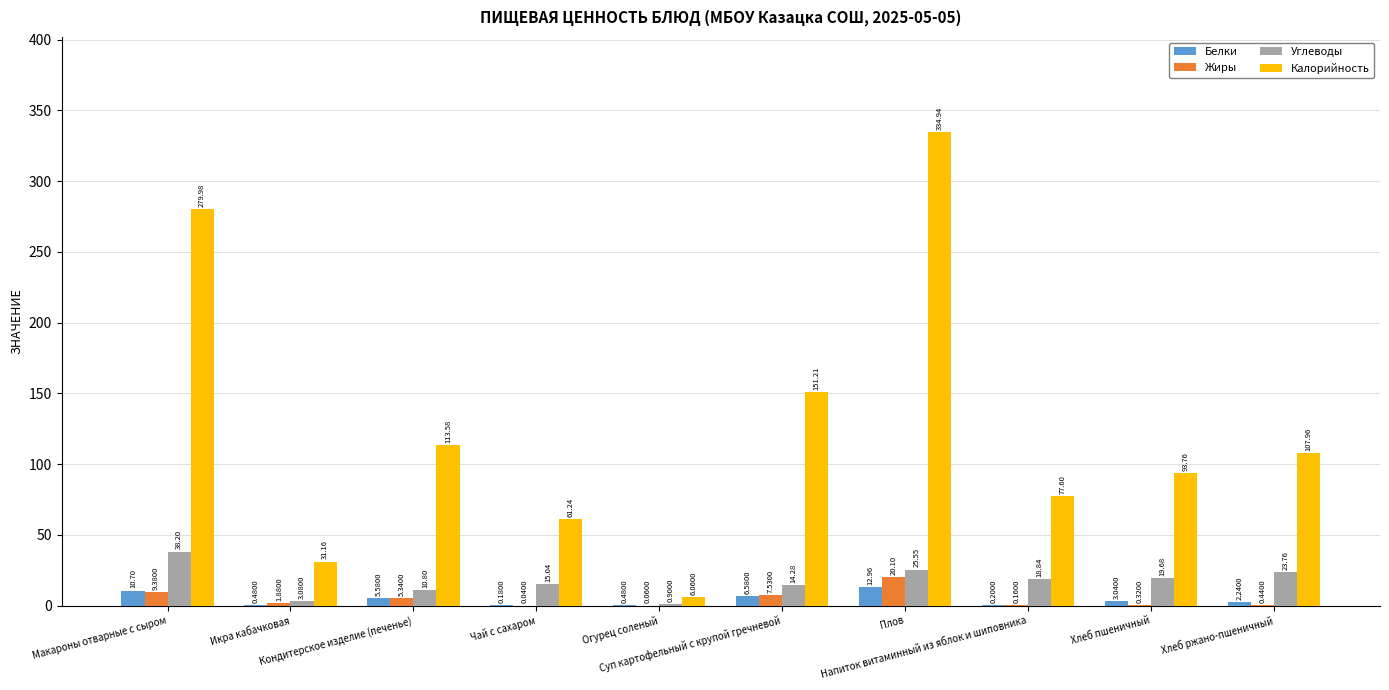

What is the sum of all Калорийность values?

1257.5